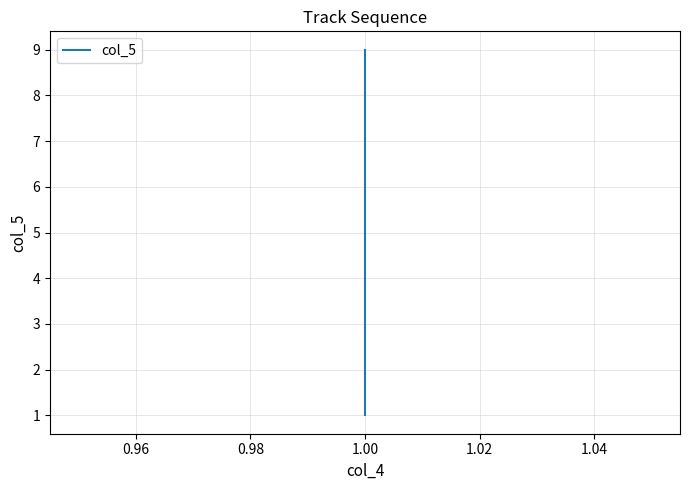

What is the label of the 1st point from the right?

8